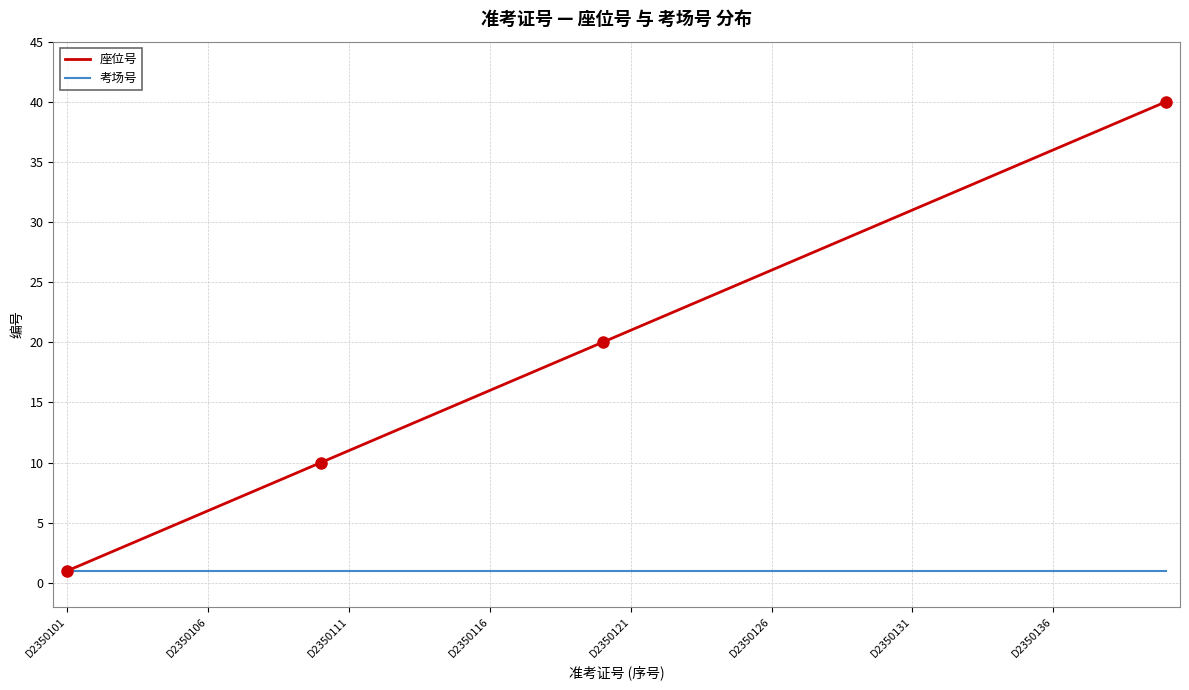

How many categories are shown in the chart?

40